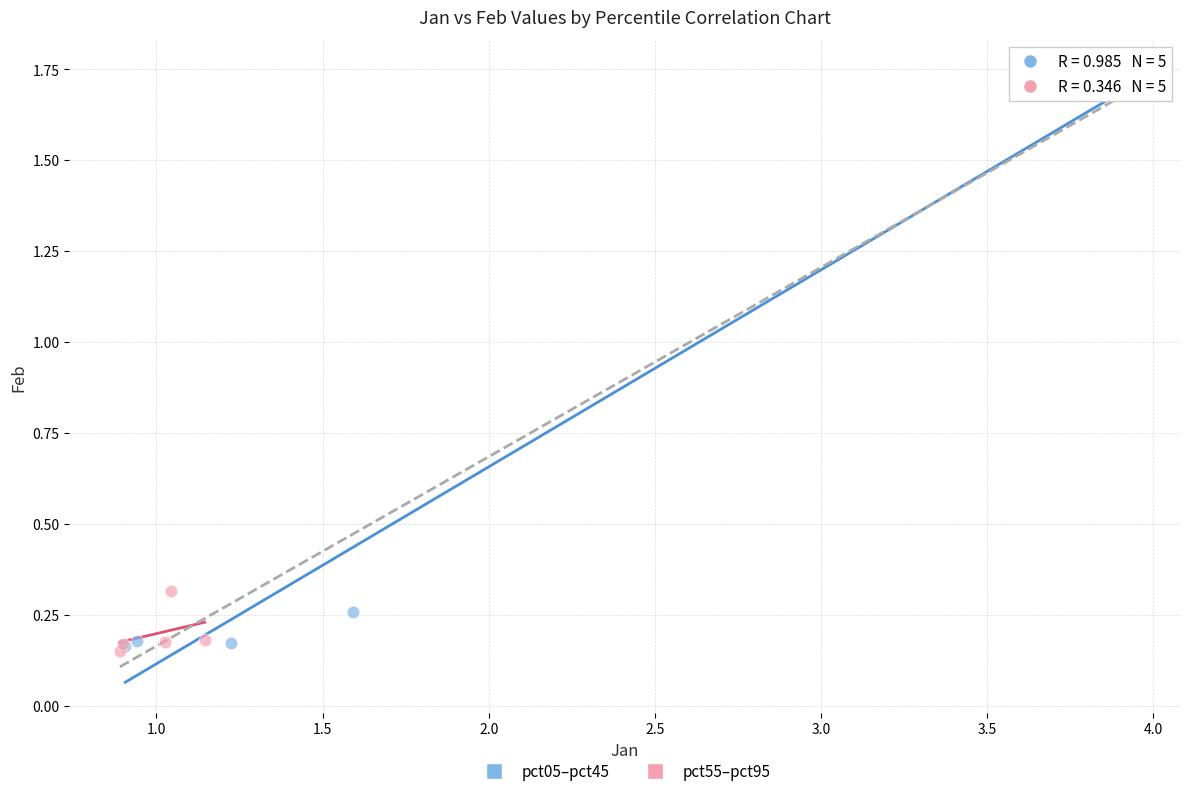

Which series contains the highest Y value?

pct05–pct45